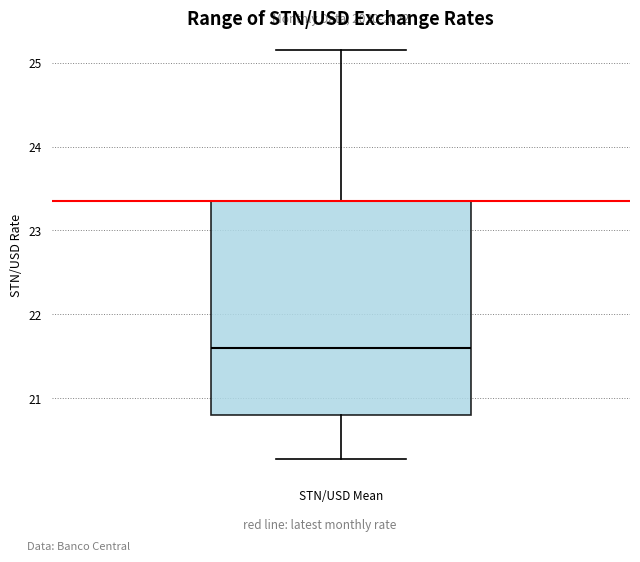

Where does the median line of the box for STN/USD Mean sit on the y-axis? The values are not printed on the chart, so give them approximately, as read against the axis.

21.6